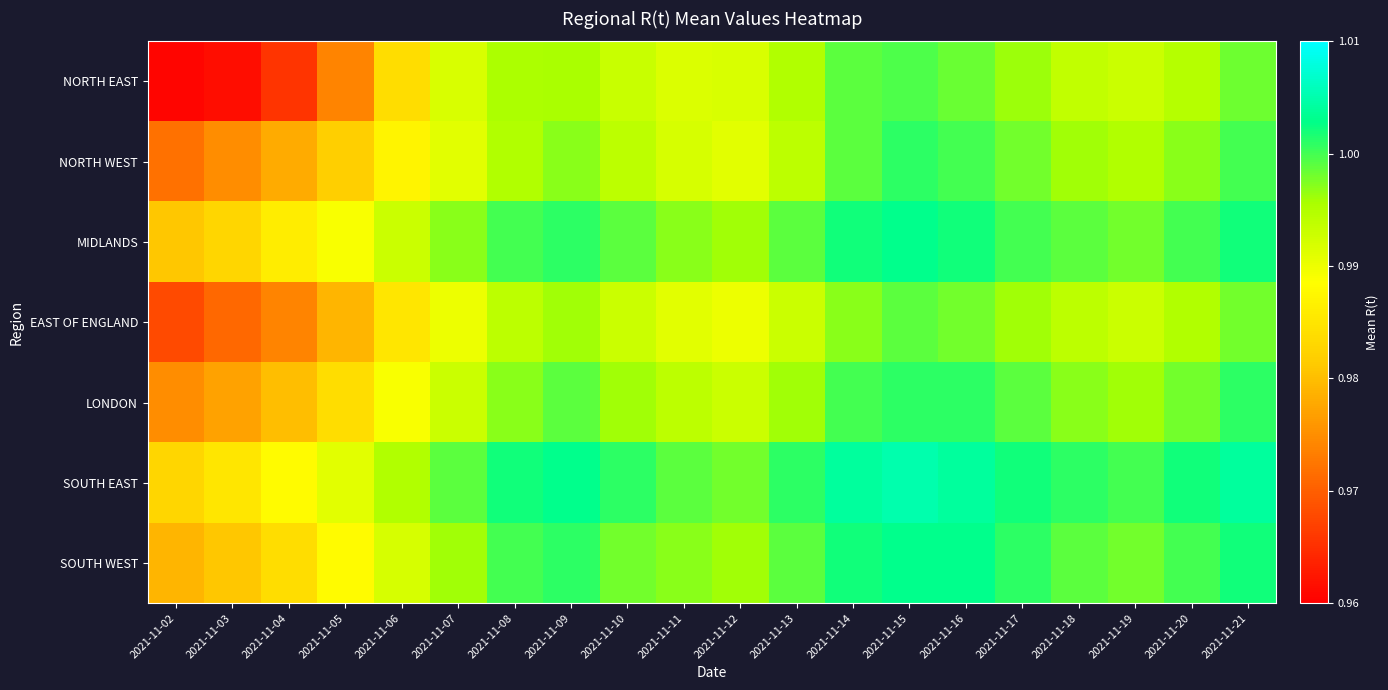

Between 2021-11-06 and 2021-11-15, which is larger?

2021-11-15